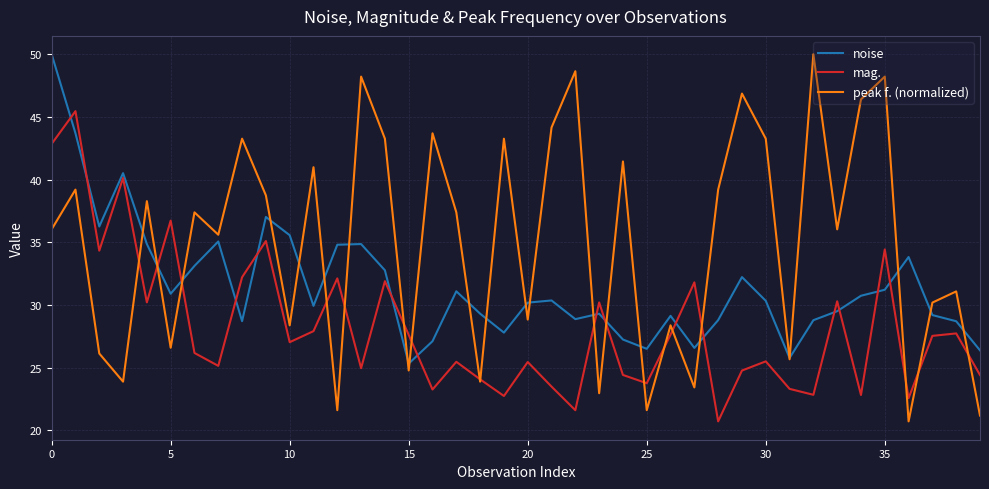

What is the maximum value shown in the chart?

50.0